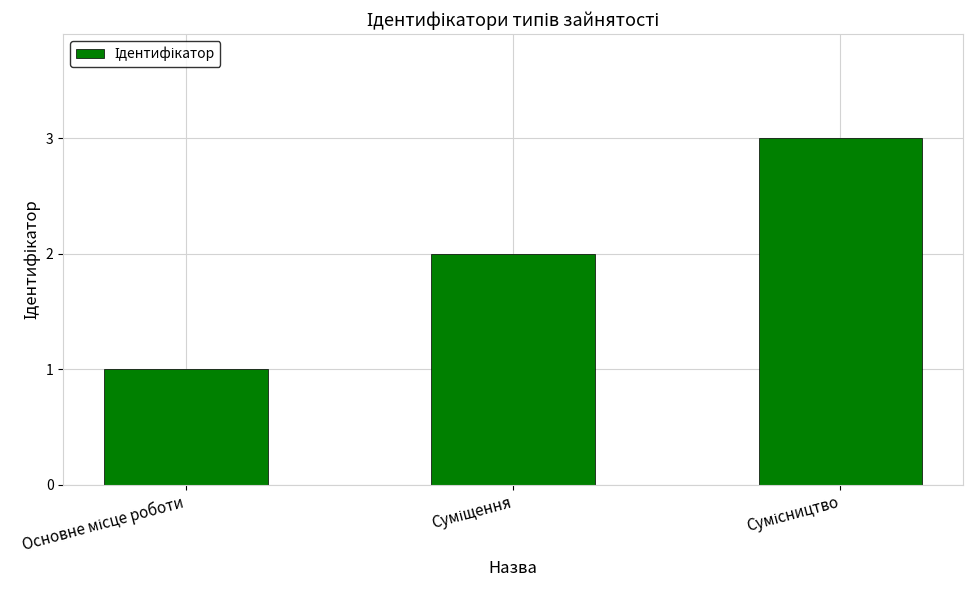

What is the maximum value shown in the chart?

3